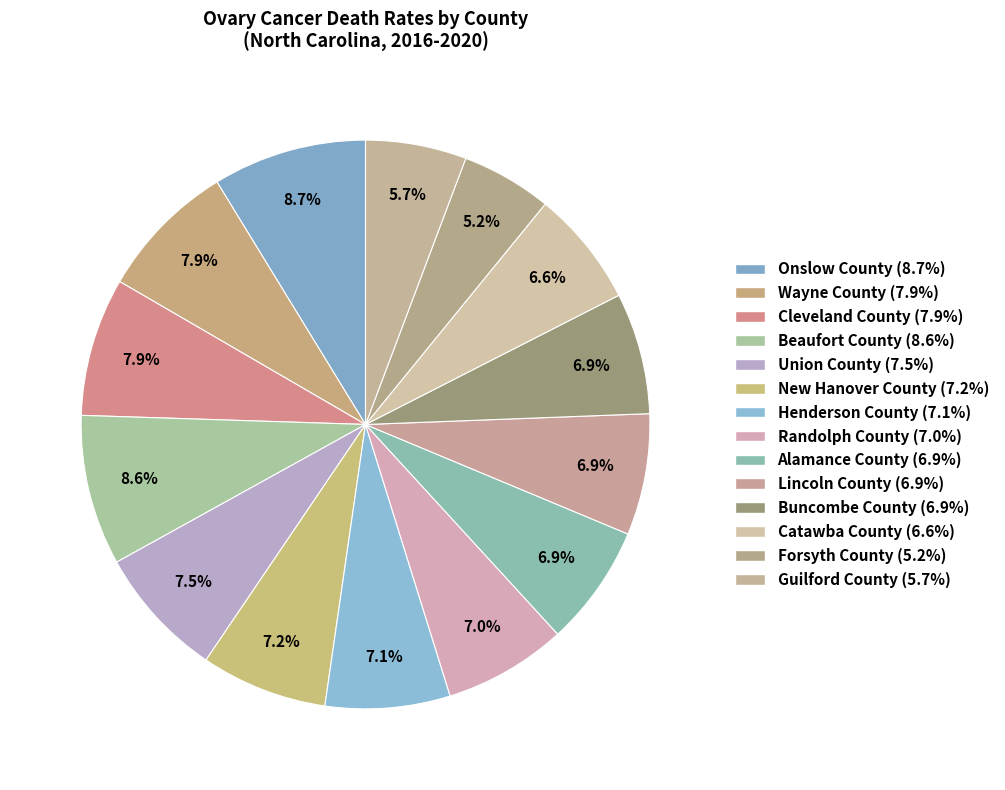

Is Alamance County the majority of the pie?

No